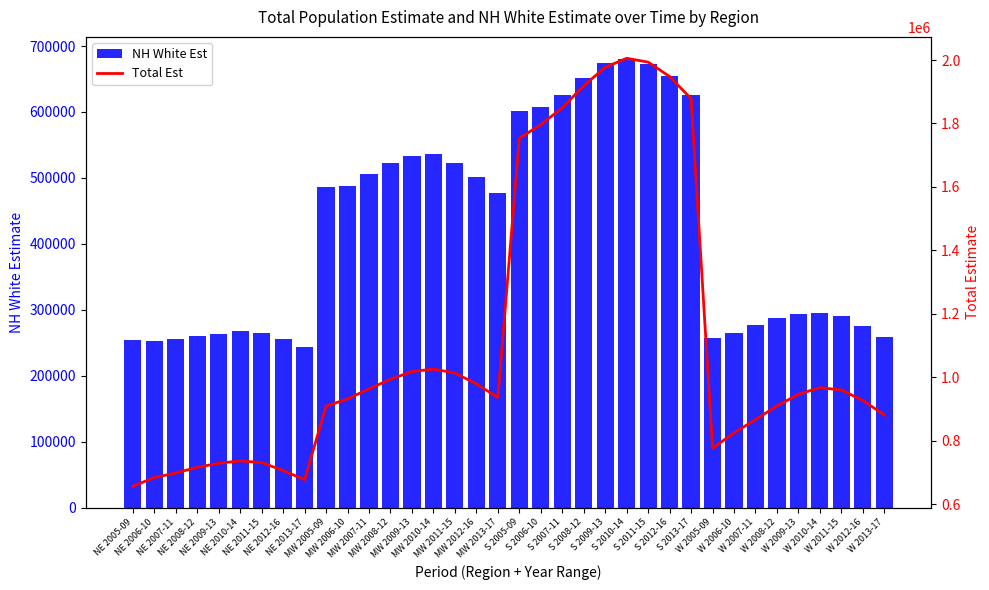

Which category has the lowest value in the Total Est series?

NE 2005-09